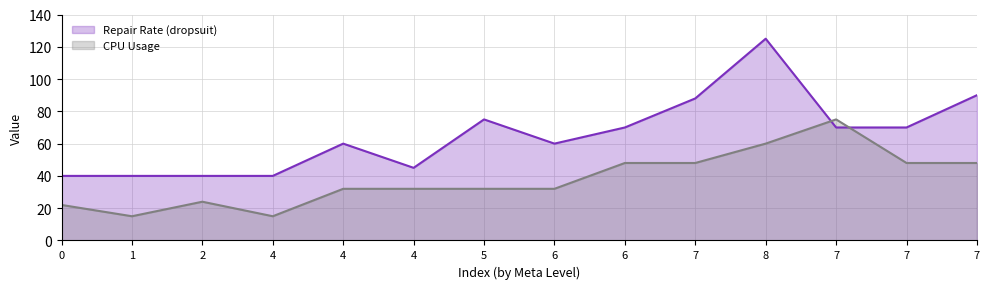

List the series in order of their overall mean, lowest first.

CPU Usage, Repair Rate (dropsuit)